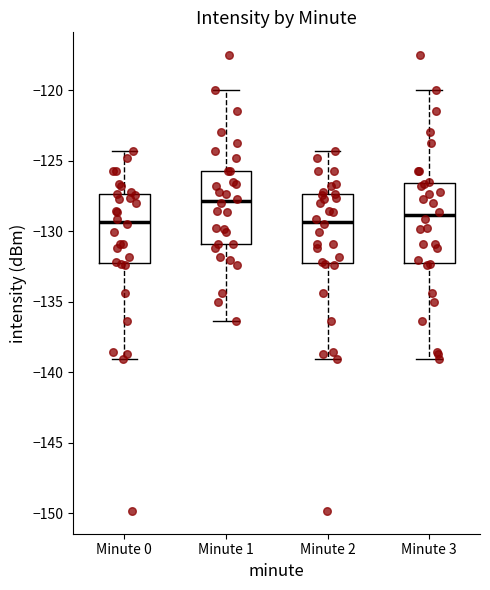

Reading left to right, transcribe this box plot: for each box, give where its median line is, the range the box spans, and where its two whiskers end, as read against the y-axis. The values are not printed on the chart, so give them approximately, as read against the axis.

Minute 0: median -129.5, box -132.5 to -127.5, whiskers -139.0 to -124.5
Minute 1: median -128.0, box -131.0 to -125.5, whiskers -136.5 to -120.0
Minute 2: median -129.5, box -132.5 to -127.5, whiskers -139.0 to -124.5
Minute 3: median -129.0, box -132.5 to -126.5, whiskers -139.0 to -120.0